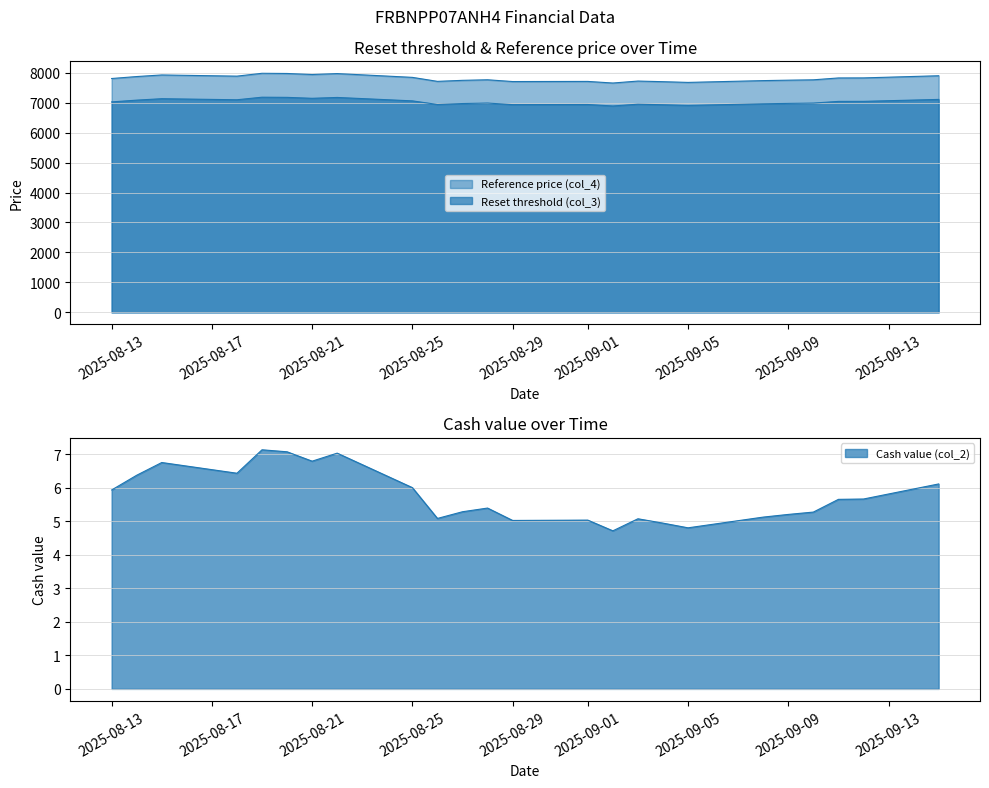

How many lines are shown in the chart?

3